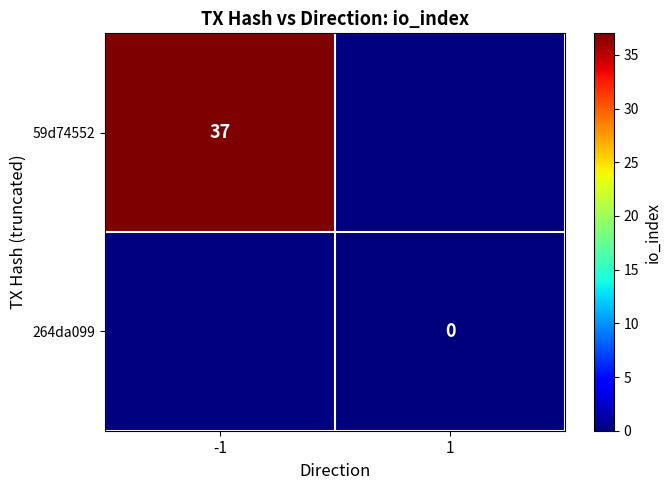

How many categories are shown in the chart?

2